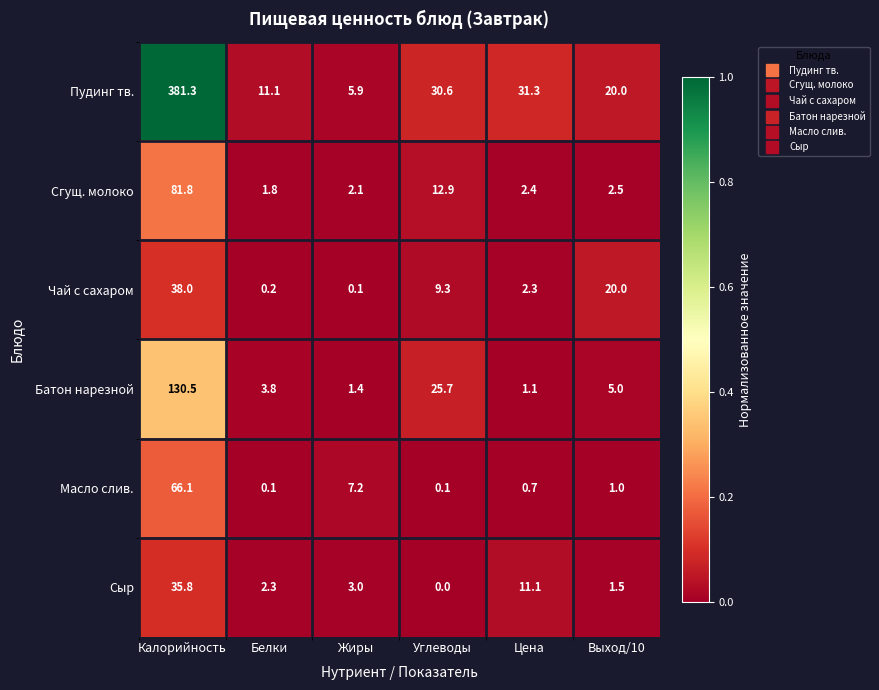

How many categories are shown in the chart?

6